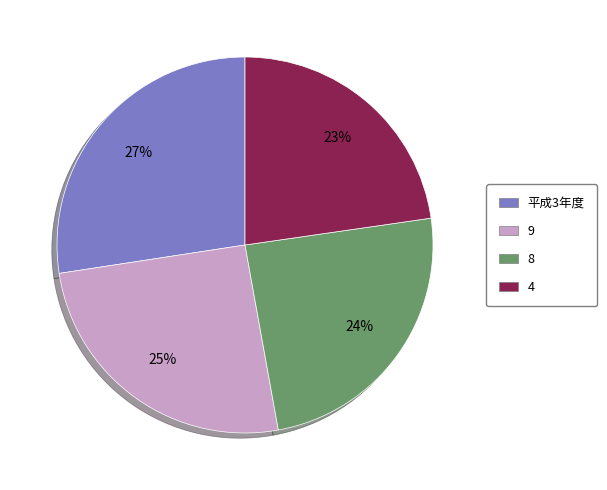

Which slice is the smallest?

4